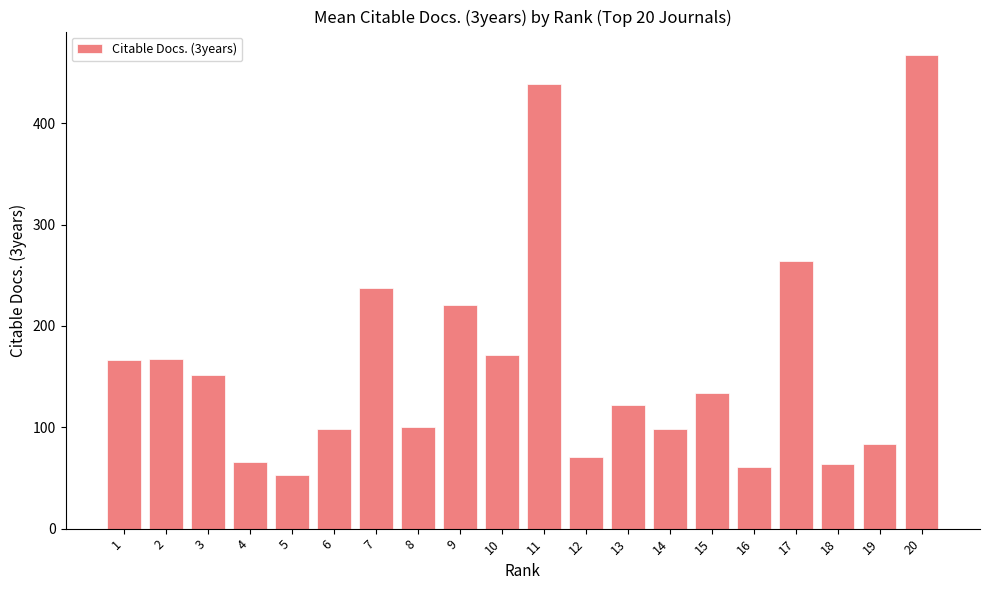

True or false: the data shows 27 at 12.

False